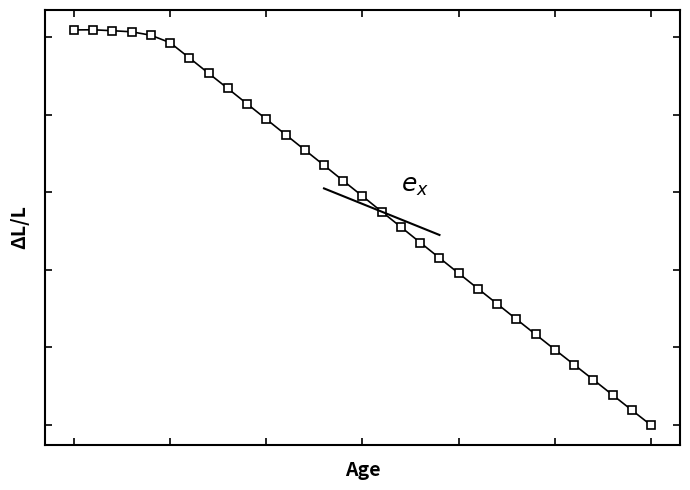

What is the value of the 28th point from the left?

62.9